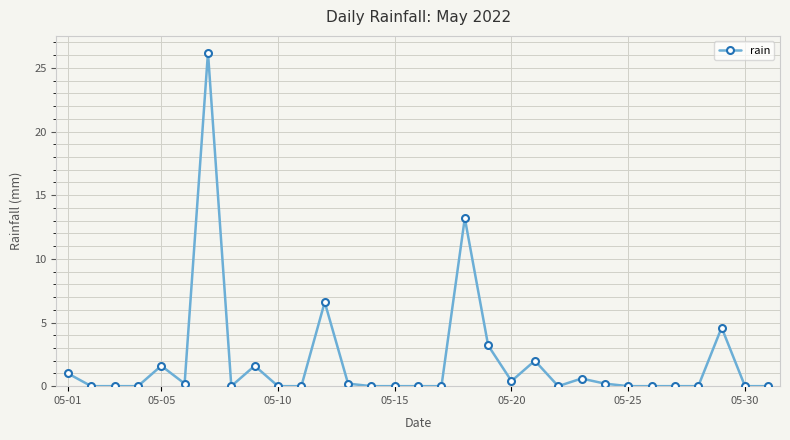

What is the greatest value displayed?

26.2